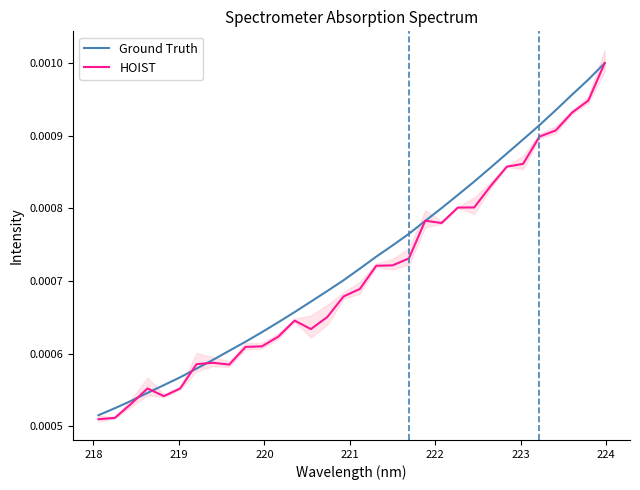

How many lines are shown in the chart?

2